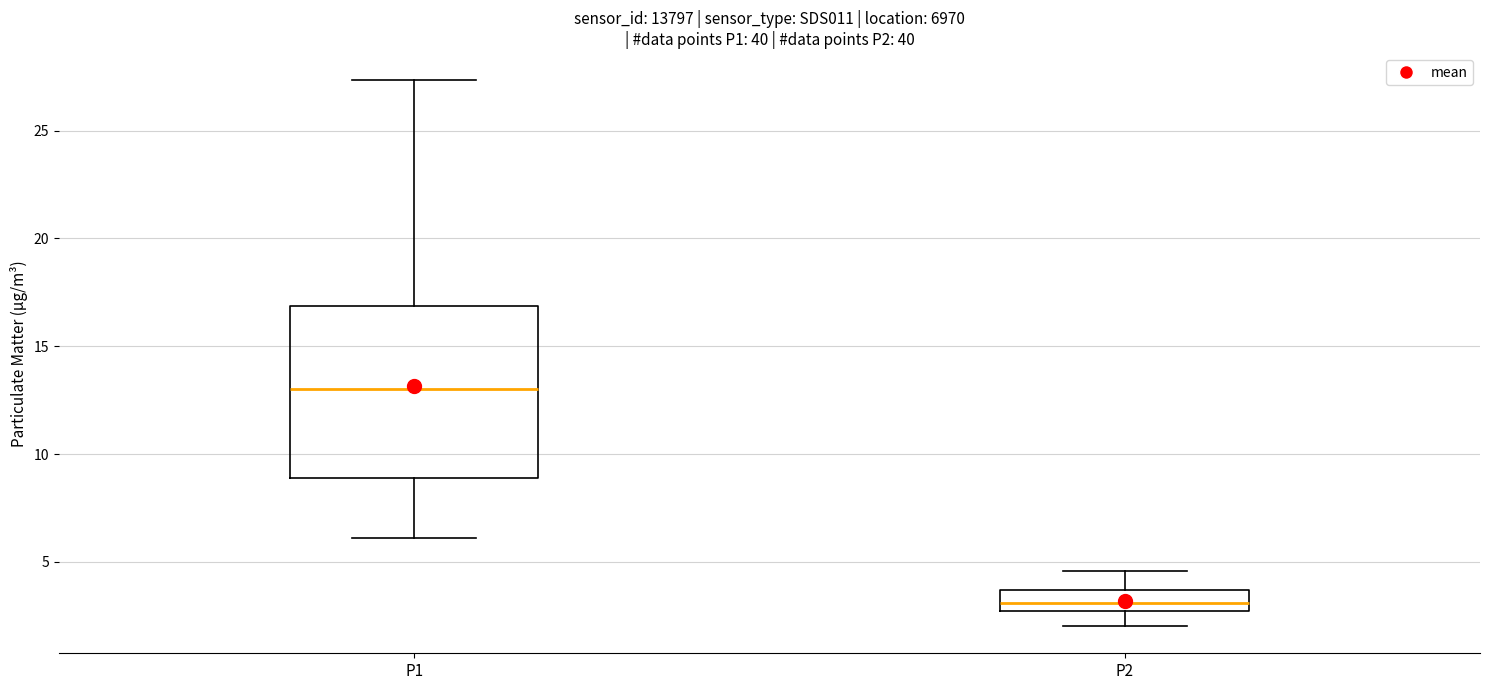

Reading left to right, read every box against the y-axis: the position of its median line, the range the box covers, and the ends of its whiskers. The values are not printed on the chart, so give them approximately, as read against the axis.

P1: median 13.0, box 9.0 to 17.0, whiskers 6.0 to 27.5
P2: median 3.0, box 2.5 to 3.5, whiskers 2.0 to 4.5